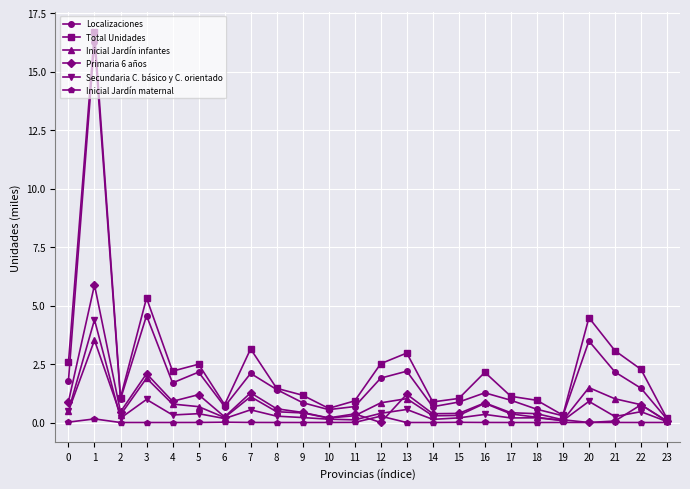

At which category does Secundaria C. básico y C. orientado reach its first local peak?

1